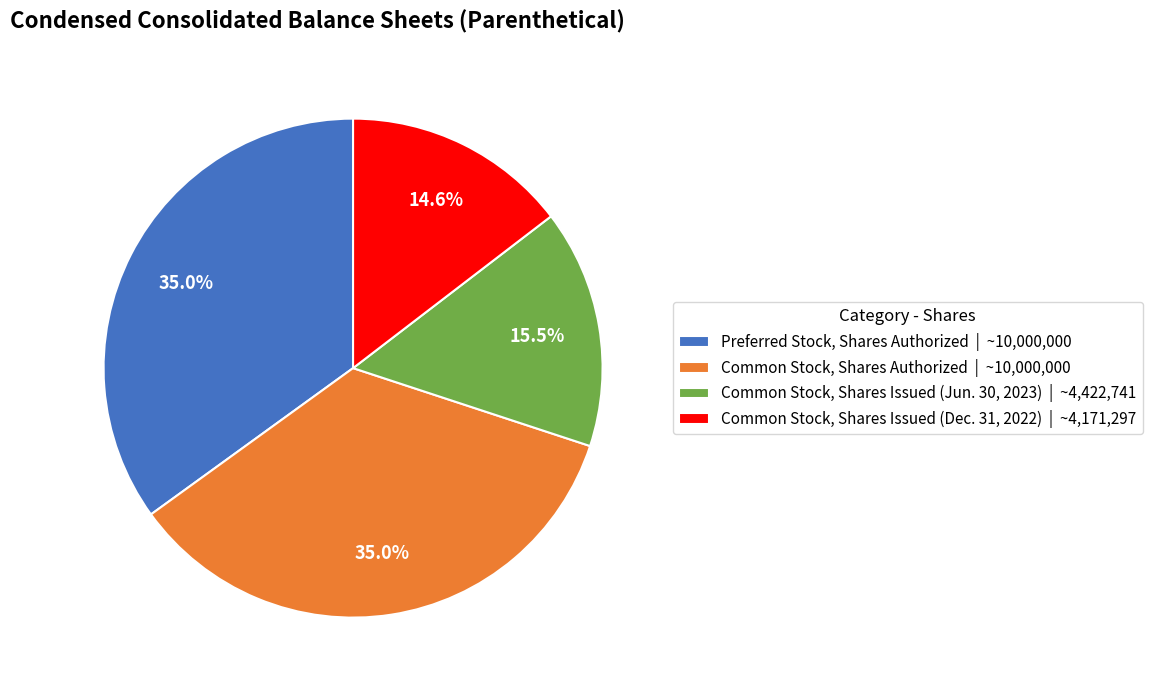

What is the smallest slice in the pie chart?

Common Stock, Shares Issued (Dec. 31, 2022)